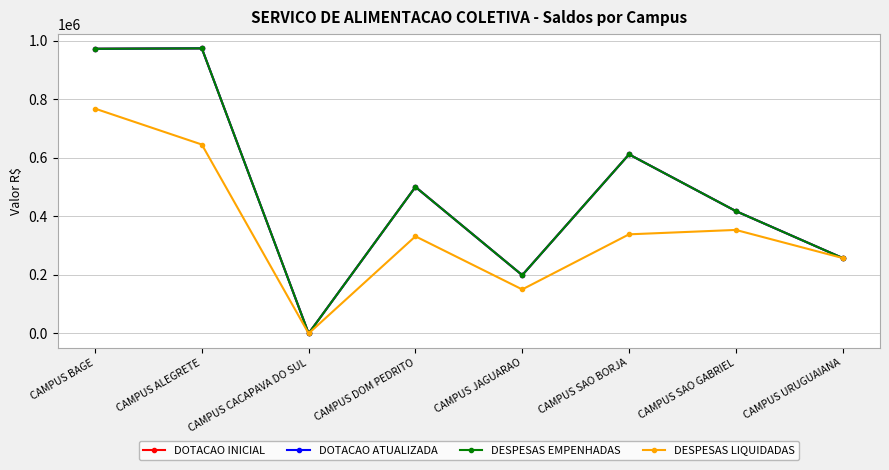

The DOTACAO ATUALIZADA series shows 418112.6 at CAMPUS SAO GABRIEL. True or false?

True